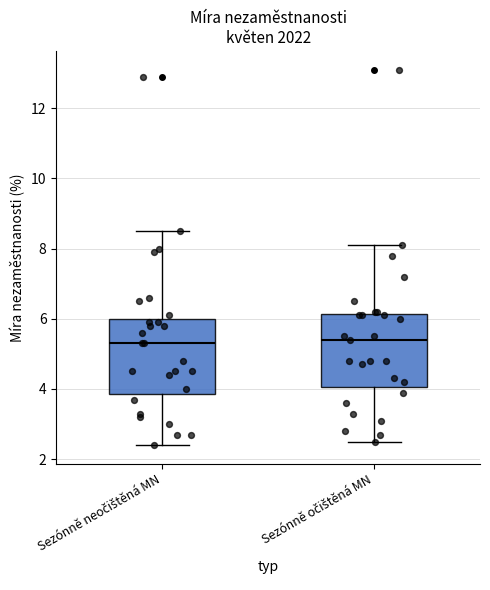

Reading left to right, transcribe this box plot: for each box, give where its median line is, the range the box spans, and where its two whiskers end, as read against the y-axis. The values are not printed on the chart, so give them approximately, as read against the axis.

Sezónně neočištěná MN: median 5.4, box 3.8 to 6.0, whiskers 2.4 to 8.6
Sezónně očištěná MN: median 5.4, box 4.0 to 6.2, whiskers 2.6 to 8.2